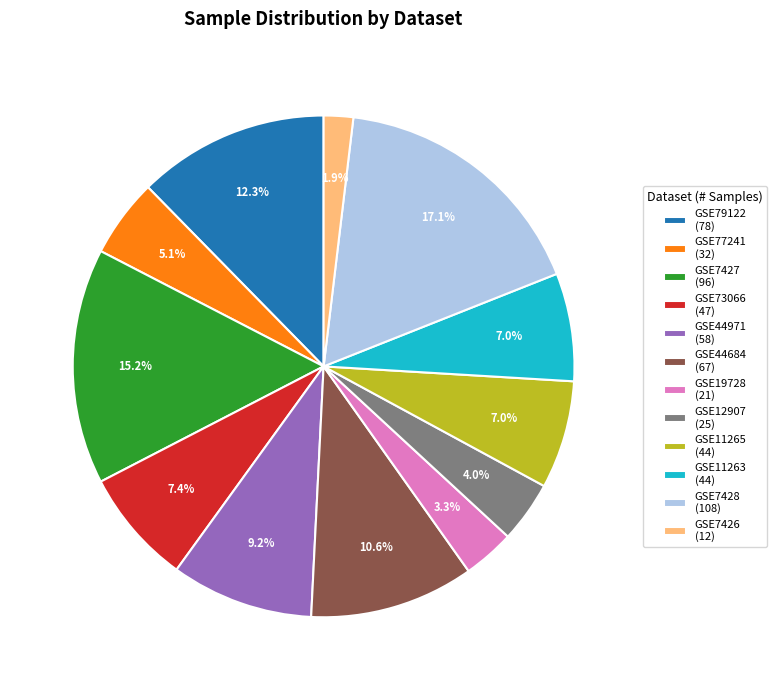

True or false: GSE73066 accounts for 7% of the total.

True